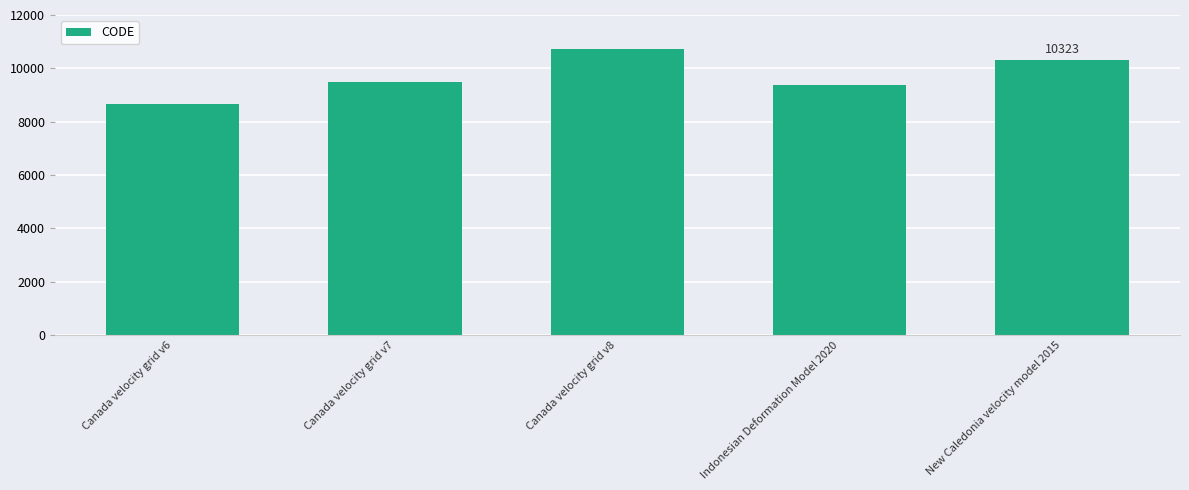

What is the sum of the values at Canada velocity grid v6 and Canada velocity grid v7?

18159